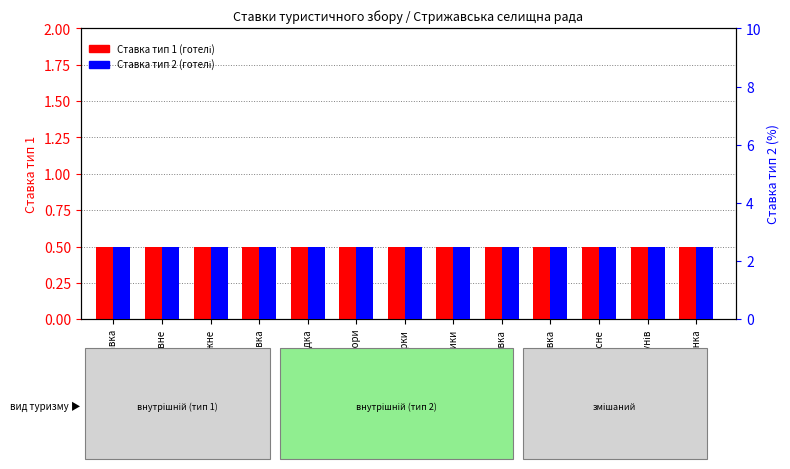

Reading left to right, transcribe all the data shown in this chart.

Ставка тип 1 (готелі): 0.5	0.5	0.5	0.5	0.5	0.5	0.5	0.5	0.5	0.5	0.5	0.5	0.5
Ставка тип 2 (готелі): 2.5	2.5	2.5	2.5	2.5	2.5	2.5	2.5	2.5	2.5	2.5	2.5	2.5